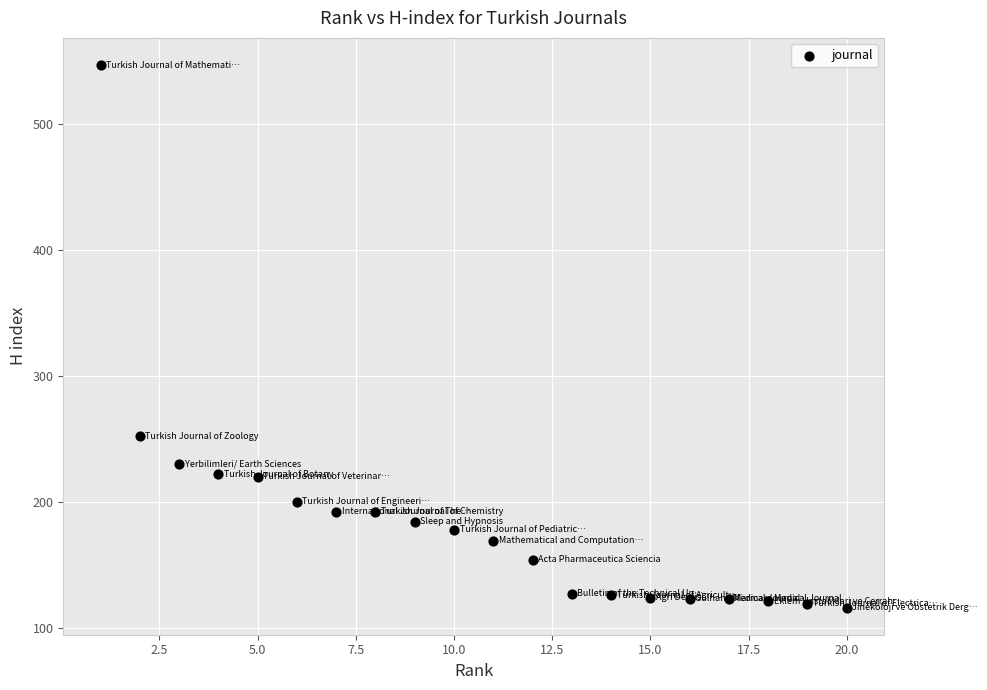

What is the range of X values (max minus min)?

19